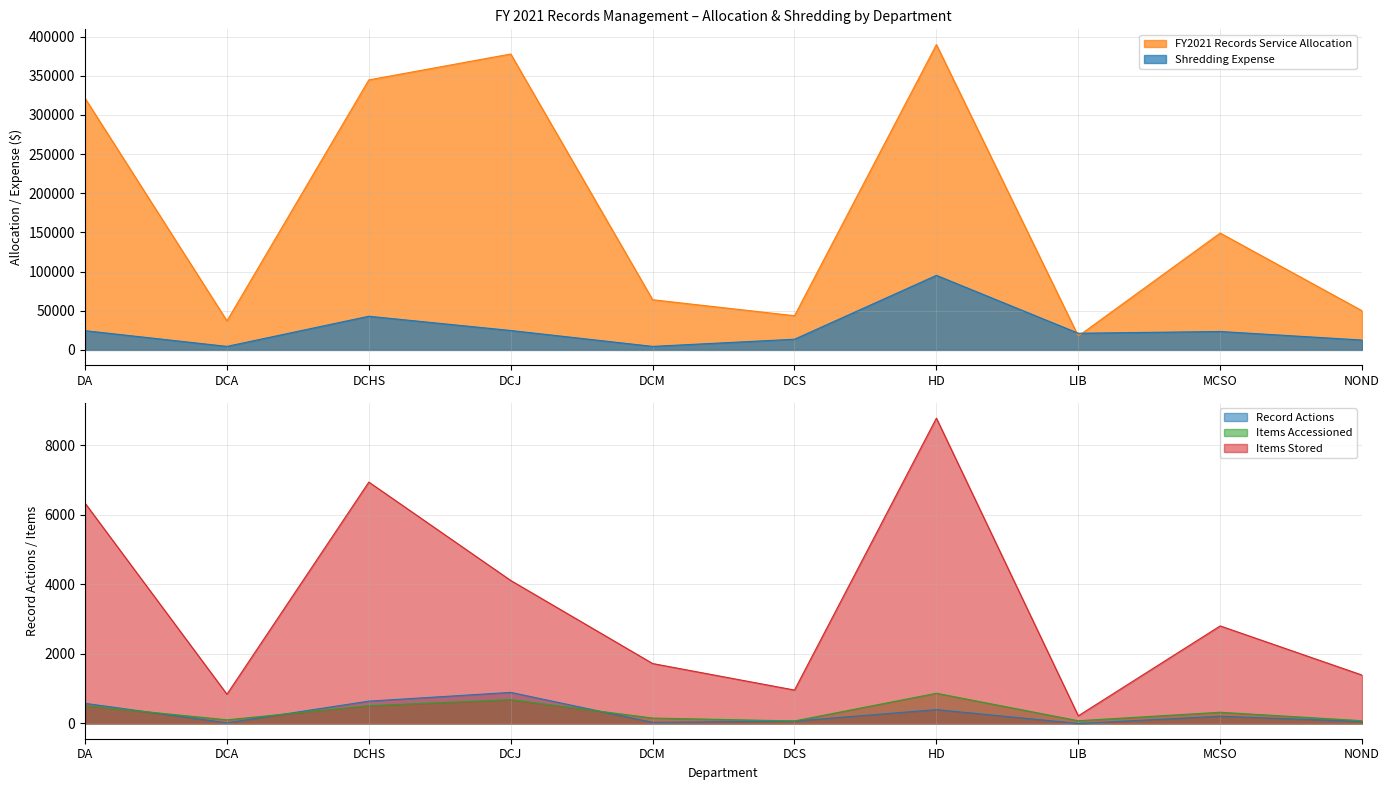

How many lines are shown in the chart?

5